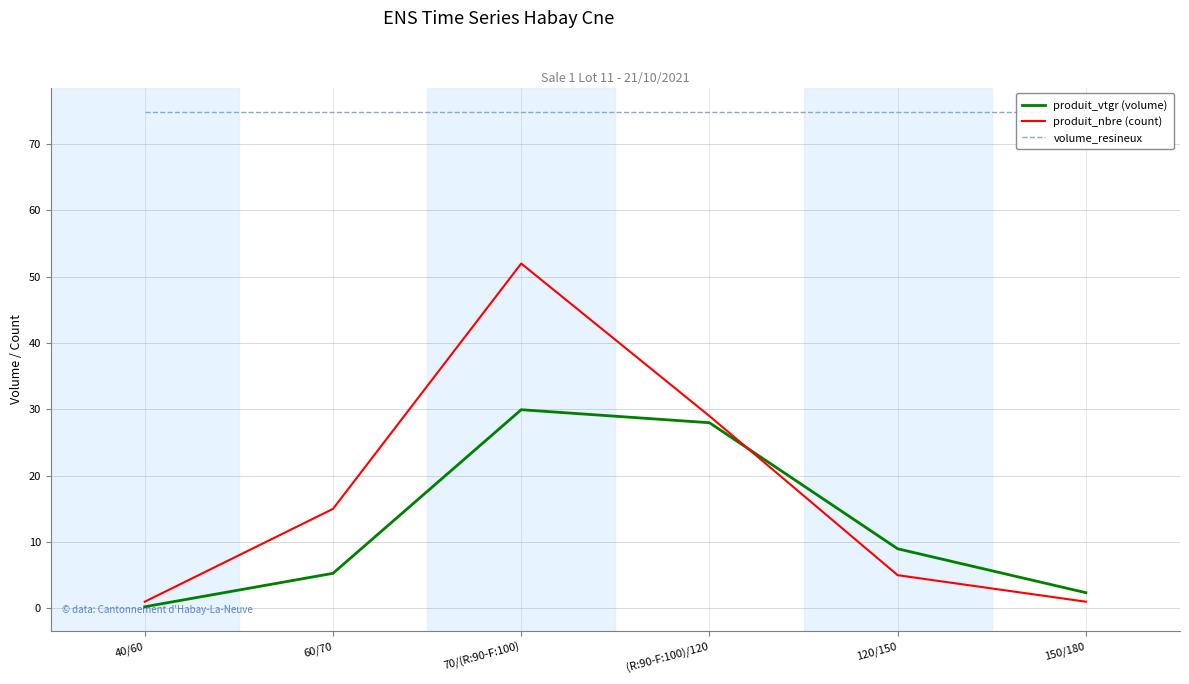

What is the value of the produit_vtgr (volume) point at the 3rd from the left?

30.0